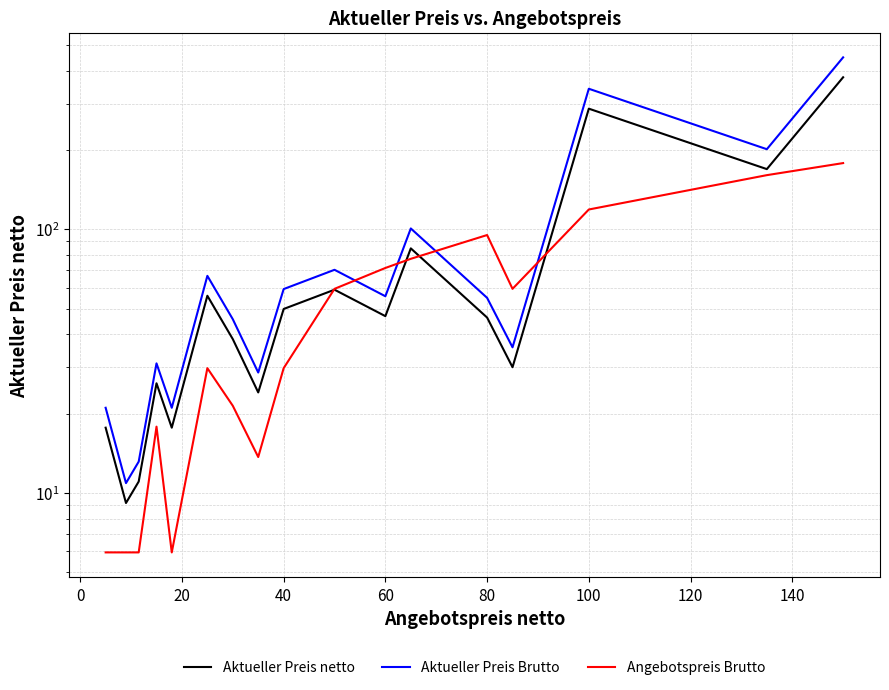

How many data points does each series have?

17